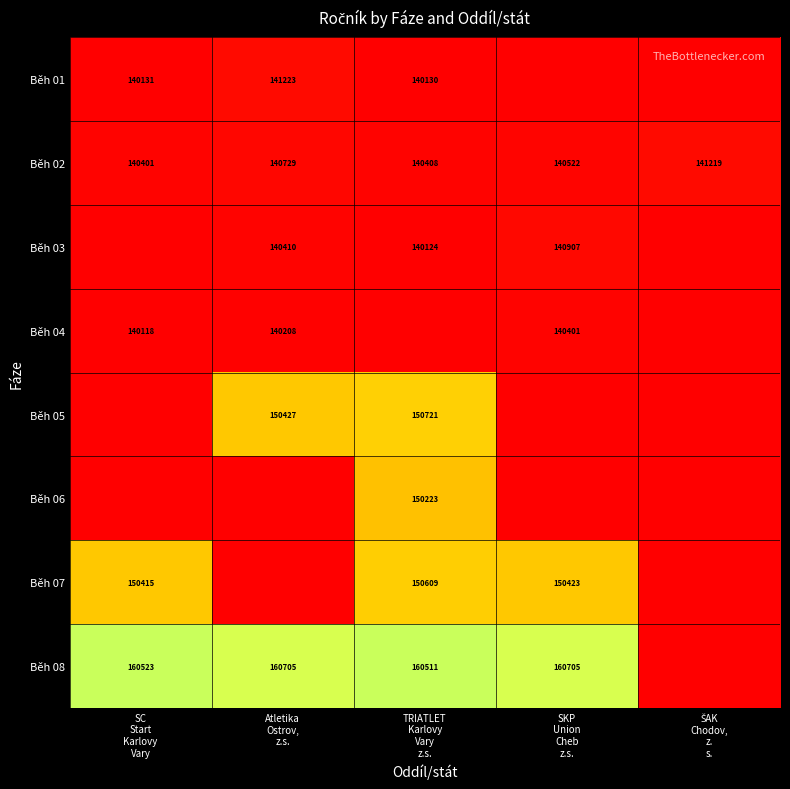

How many series are shown in this chart?

8